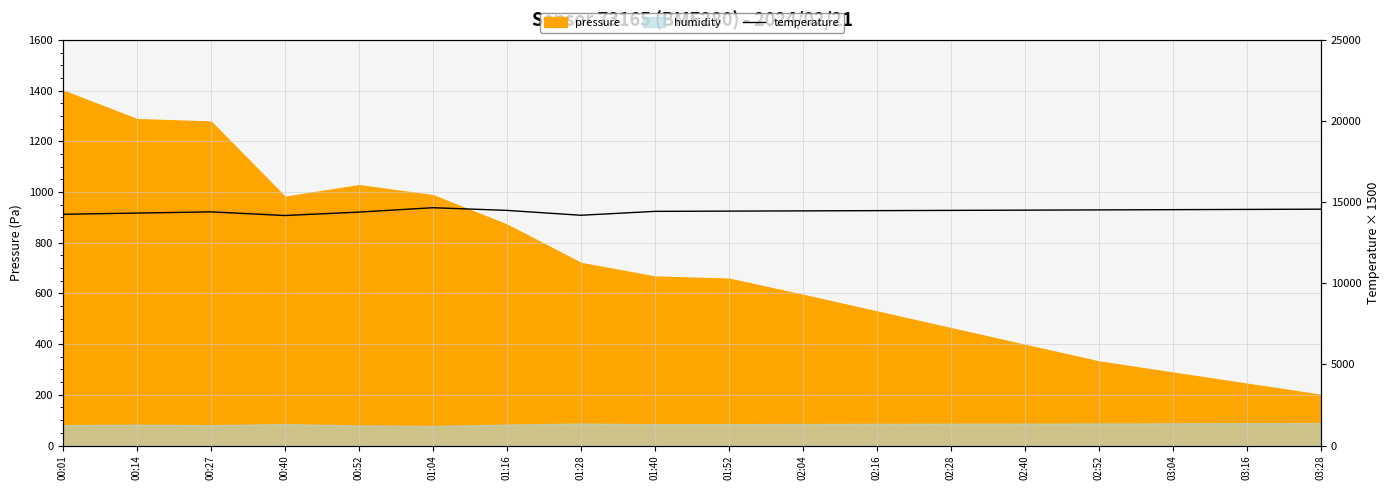

How many points are higher than both their immediate neighbors (excluding endpoints)?

2